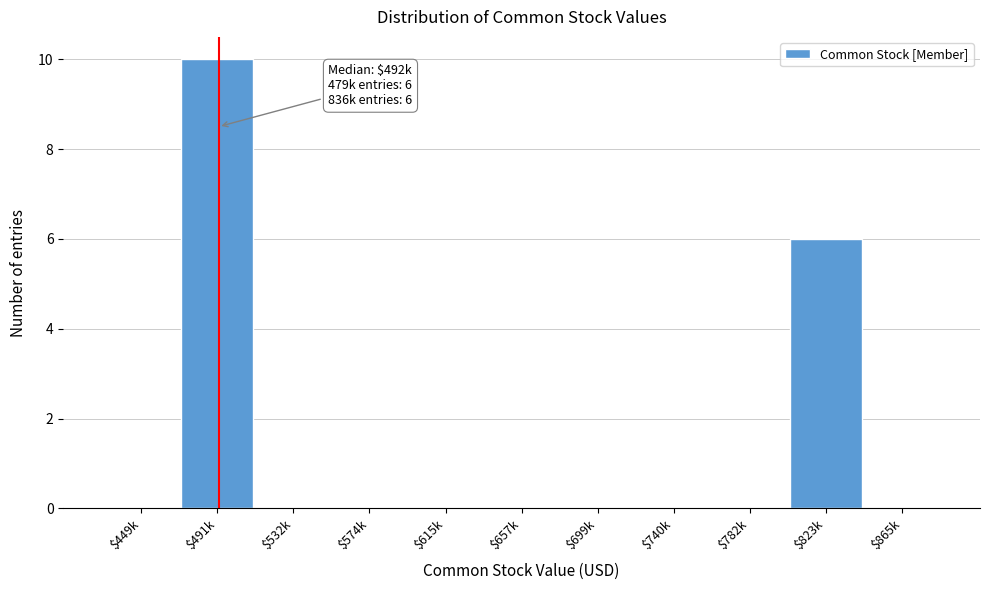

What is the maximum value shown in the chart?

10